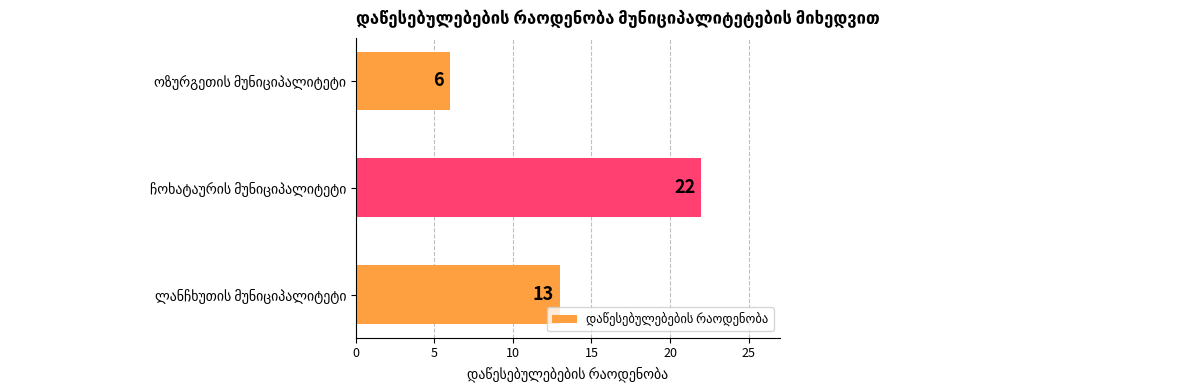

How many data points does each series have?

3